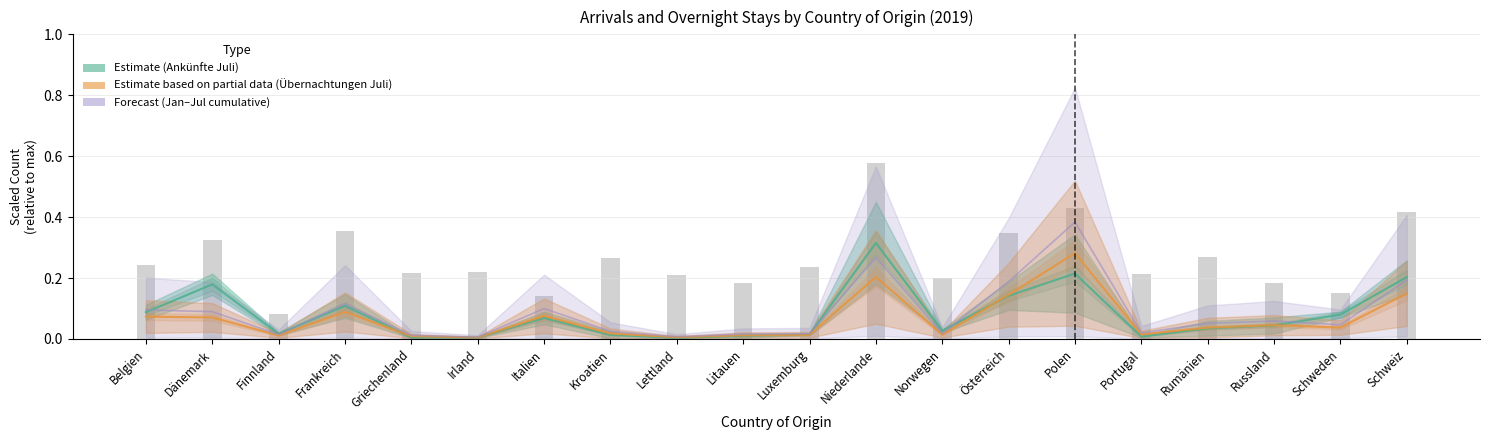

Are the bars horizontal?

No